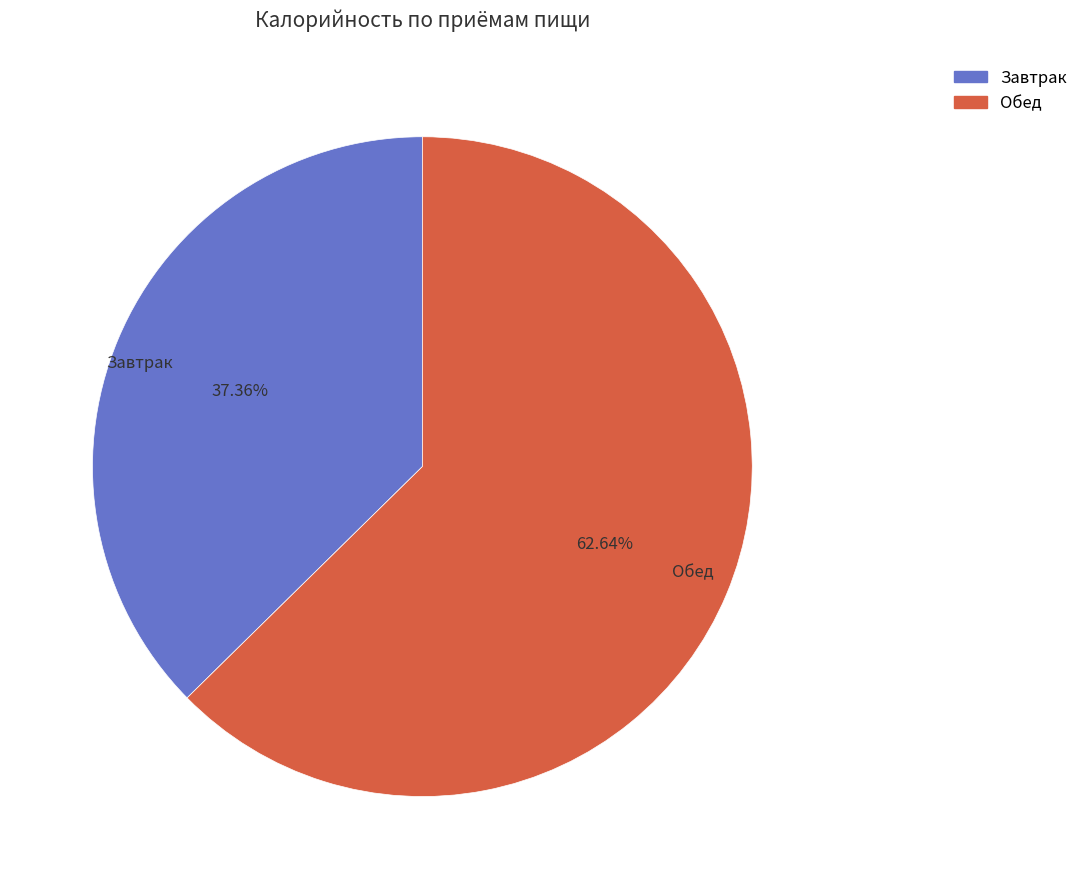

Which category has the biggest portion of the pie?

Обед